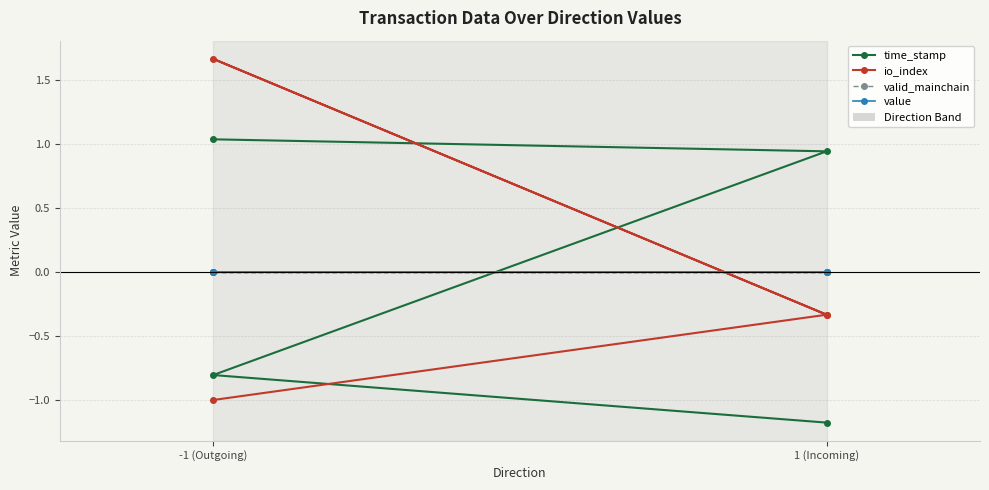

What is the greatest value displayed?

1.7